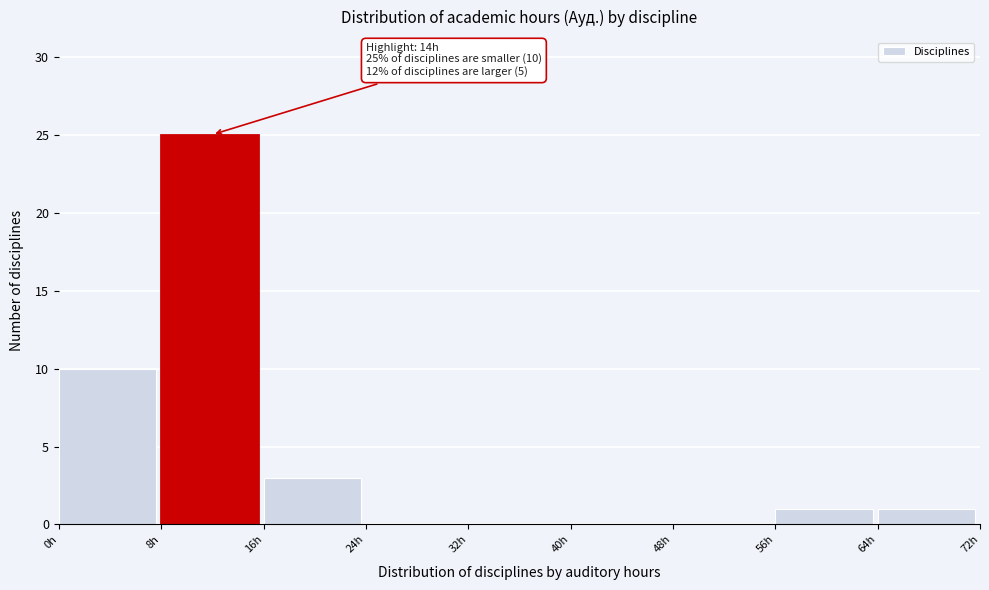

Which range on the x-axis has the tallest bar?

8 to 16